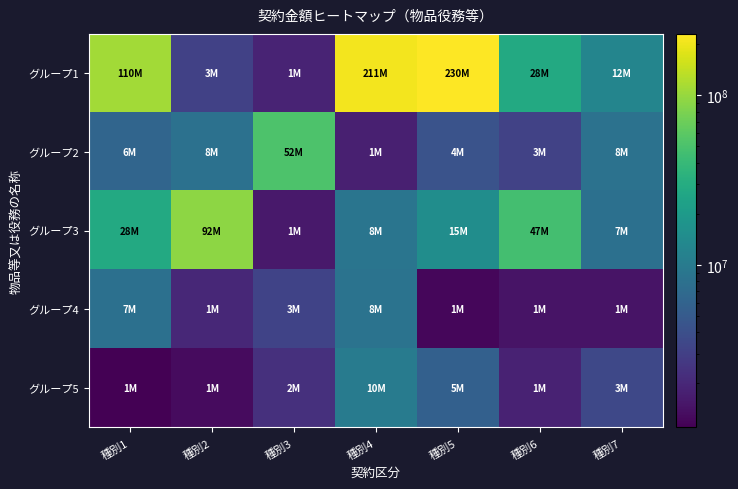

What is the total value across all series at 種別4?

240586202